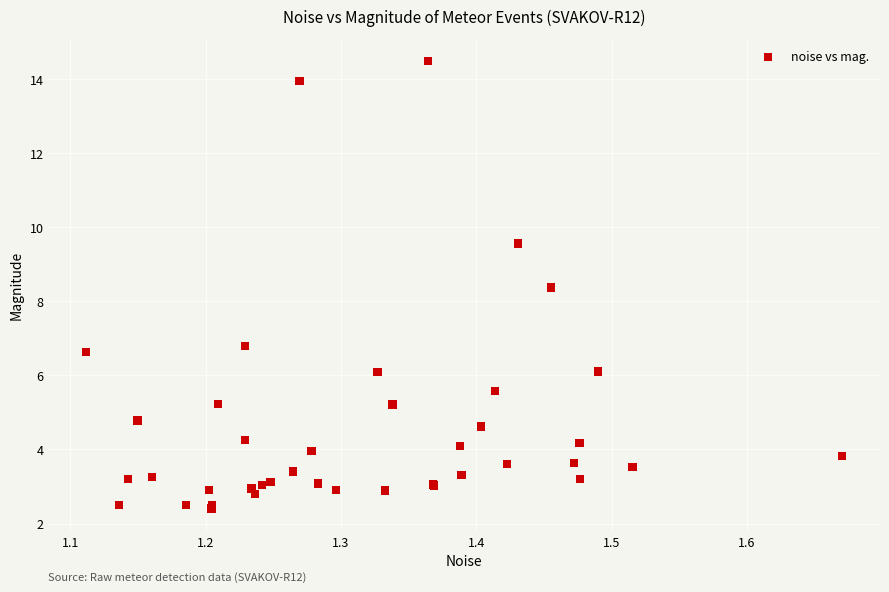

What Y value in the scatter plot is closest to 8?

8.4